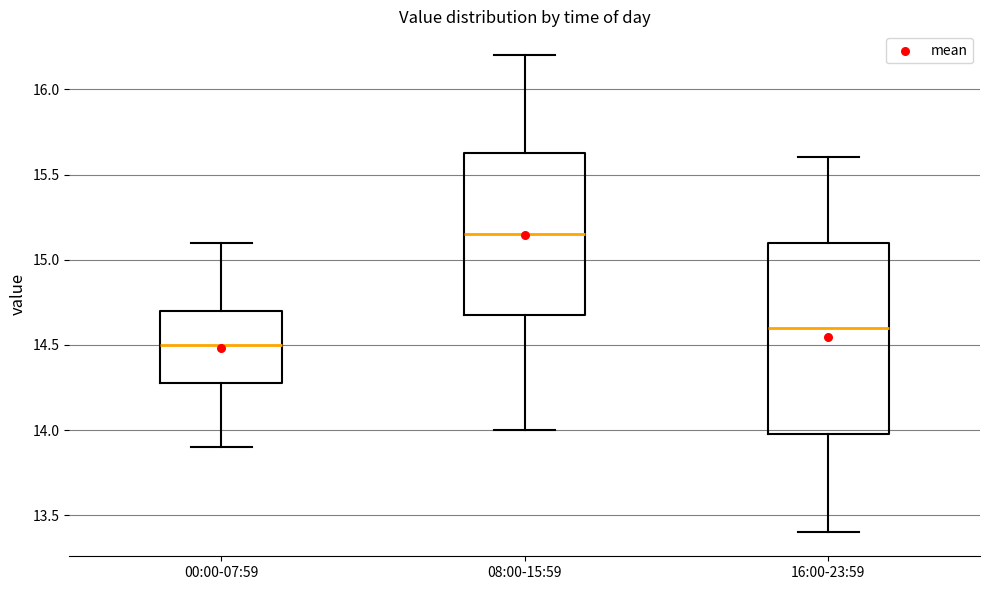

Reading left to right, transcribe this box plot: for each box, give where its median line is, the range the box spans, and where its two whiskers end, as read against the y-axis. The values are not printed on the chart, so give them approximately, as read against the axis.

00:00-07:59: median 14.50, box 14.30 to 14.70, whiskers 13.90 to 15.10
08:00-15:59: median 15.15, box 14.70 to 15.65, whiskers 14.00 to 16.20
16:00-23:59: median 14.60, box 14.00 to 15.10, whiskers 13.40 to 15.60